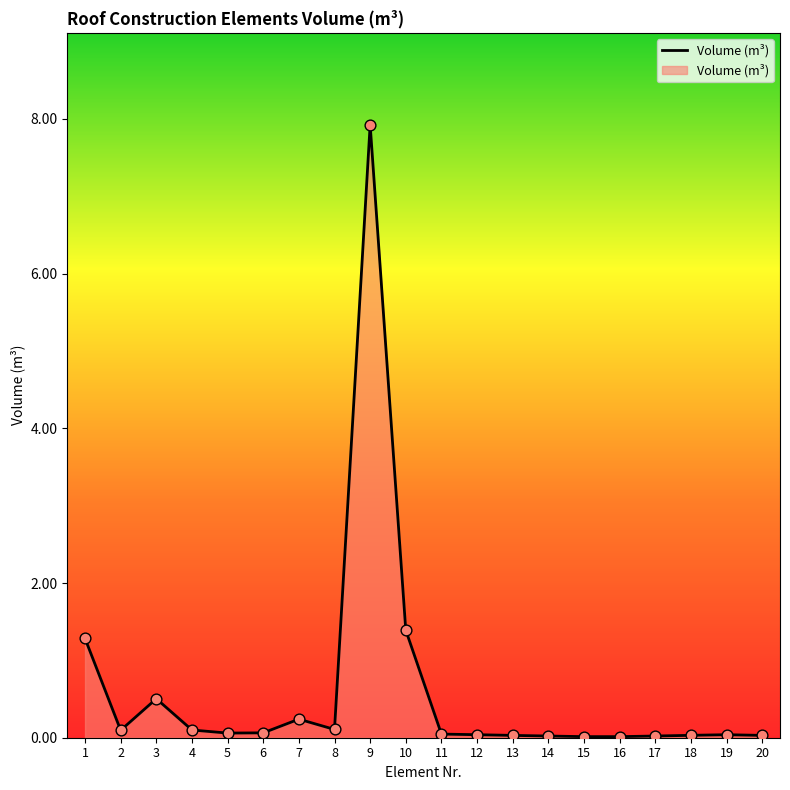

Read the value at 1.

1.3